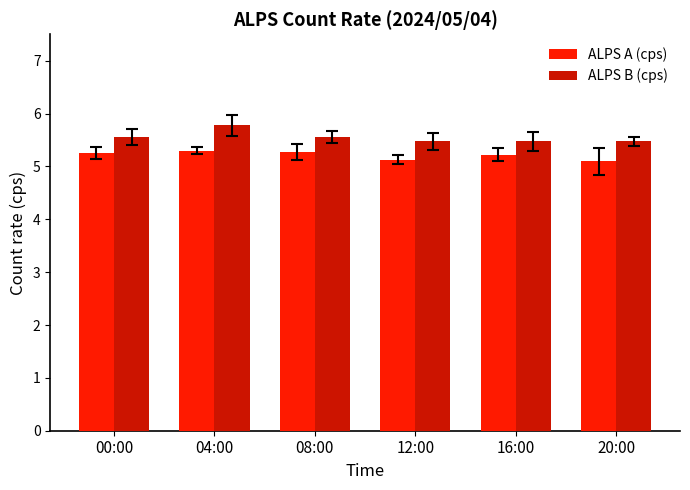

What is the label of the 5th bar from the left?

16:00